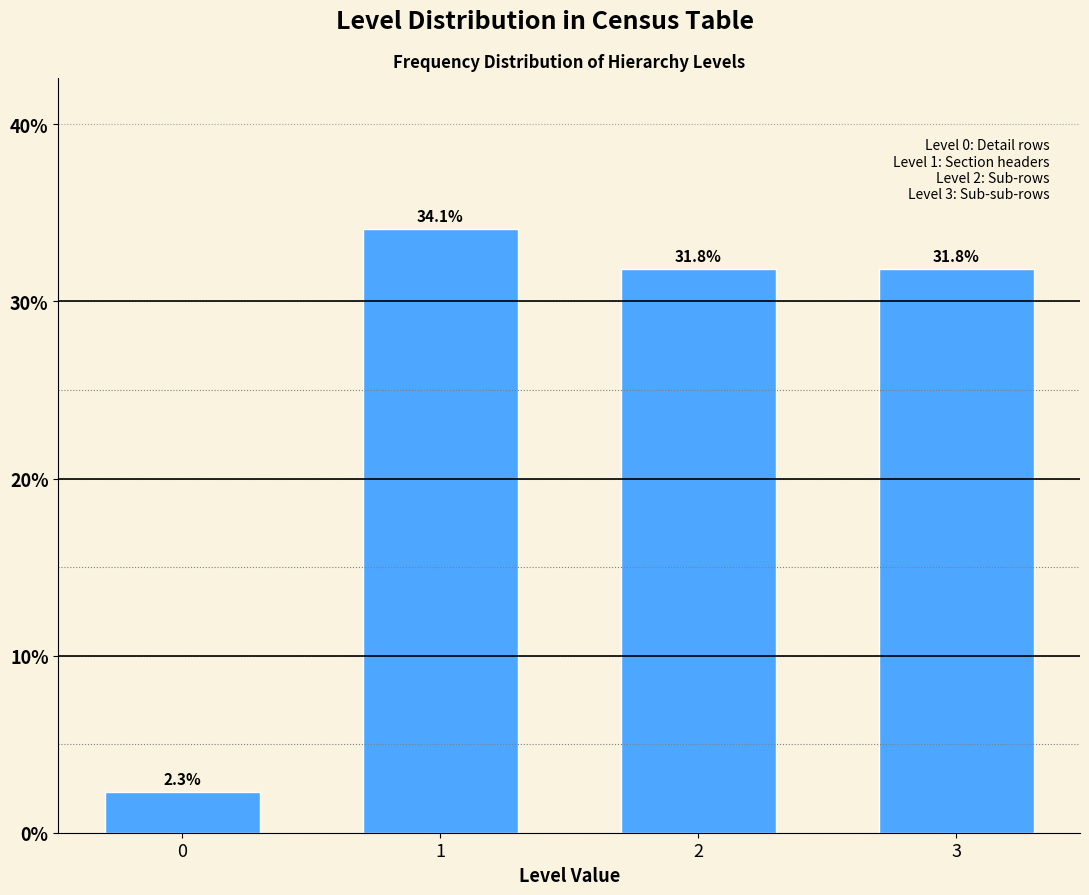

Reading left to right, list all the values displayed in this chart.

2.3	34.1	31.8	31.8